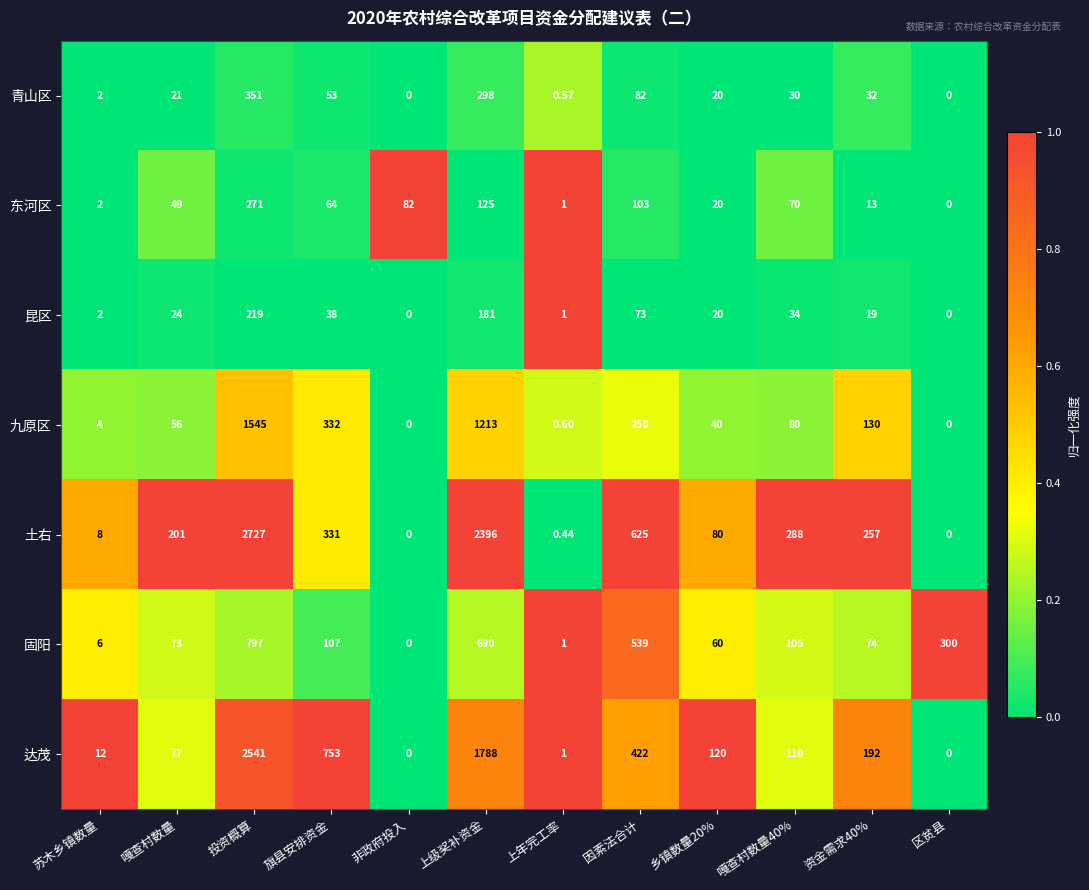

Rank the series by their maximum value, from lowest to highest.

昆区, 东河区, 青山区, 固阳, 九原区, 达茂, 土右